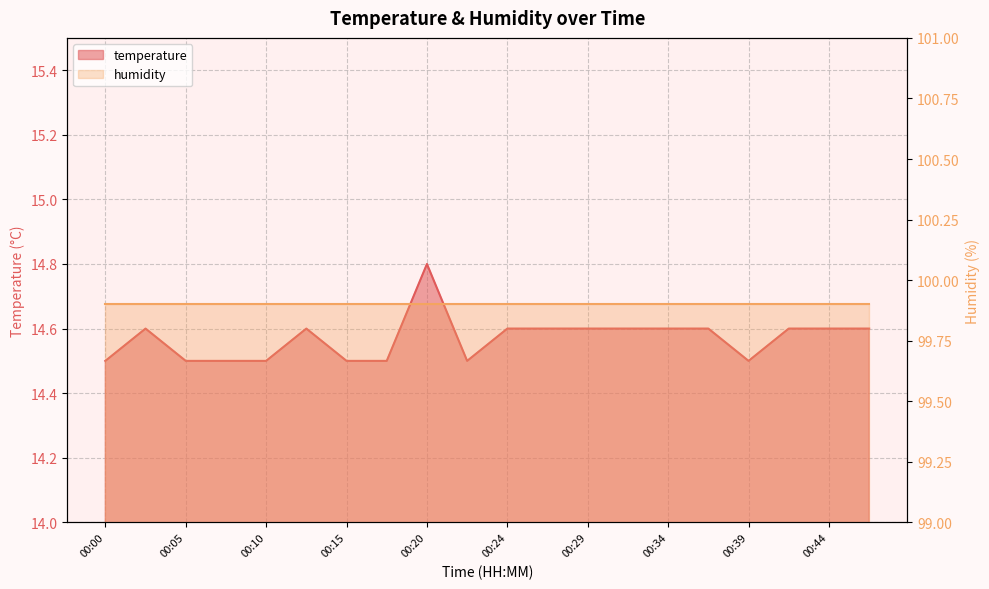

What is the sum of all values?

291.4